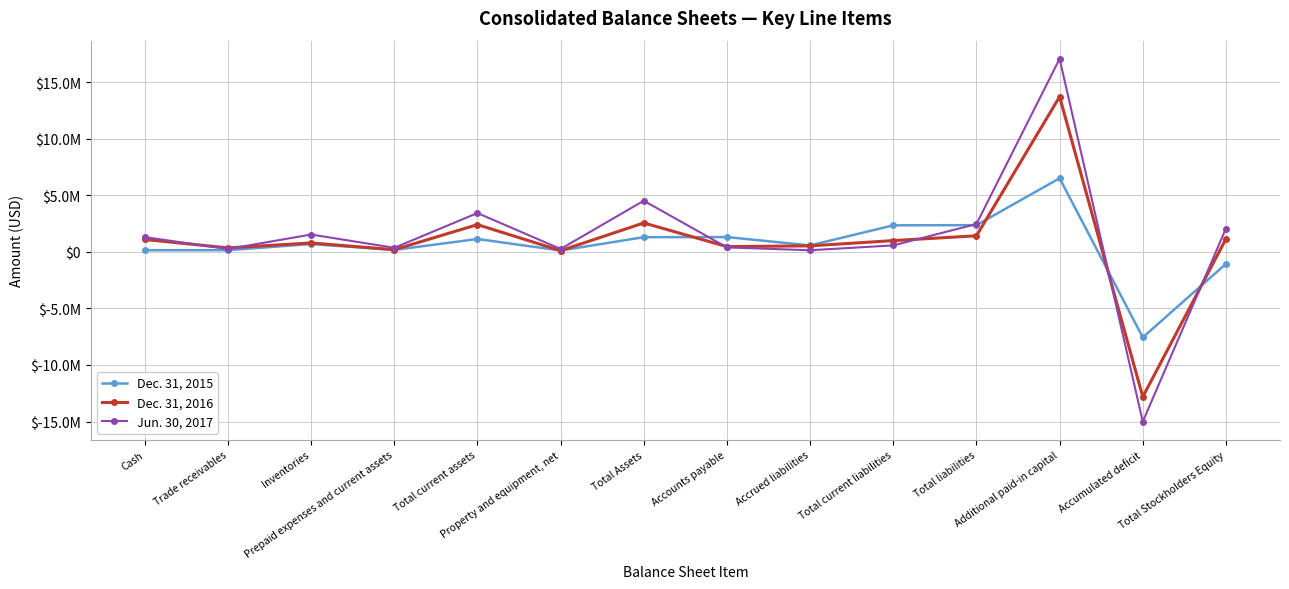

Reading left to right, extract all data points from this chart.

Dec. 31, 2015: 141317	142206	683824	163506	1130853	112005	1291858	1300532	563814	2337629	2355471	6498061	-7561751	-1063613
Dec. 31, 2016: 1088066	344955	780037	187714	2400772	99216	2547988	457034	523702	987399	1415155	13699785	-12813044	1132833
Jun. 30, 2017: 1297245	246762	1526026	352322	3422355	250251	4509512	387977	136448	565894	2452502	17050717	-15007550	2057010